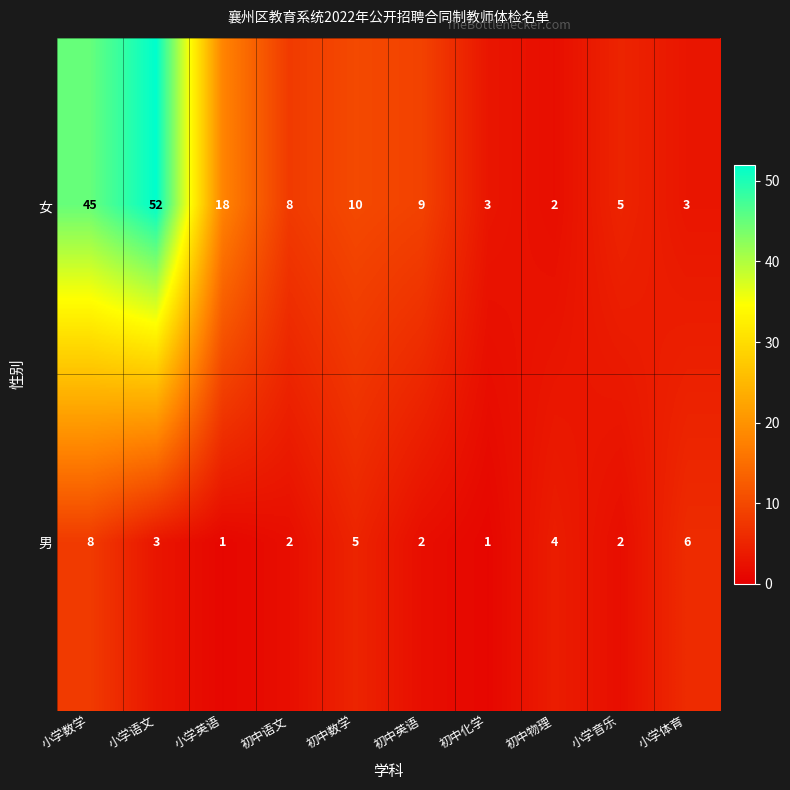

What is the approximate value of 女 at 初中数学, to the nearest 5?

10